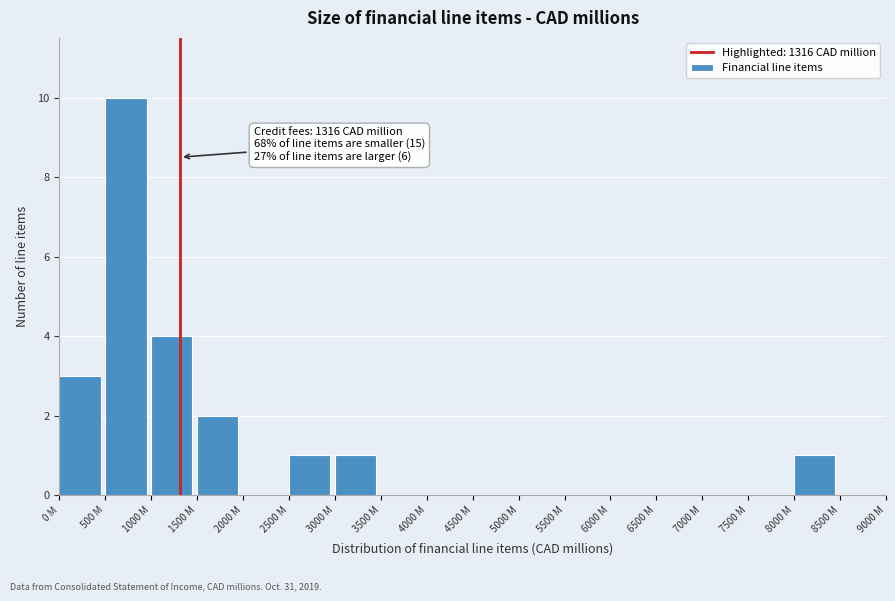

Reading right to left, what are all the values shown in this chart?

8500 M=0	8000 M=1	7500 M=0	7000 M=0	6500 M=0	6000 M=0	5500 M=0	5000 M=0	4500 M=0	4000 M=0	3500 M=0	3000 M=1	2500 M=1	2000 M=0	1500 M=2	1000 M=4	500 M=10	0 M=3